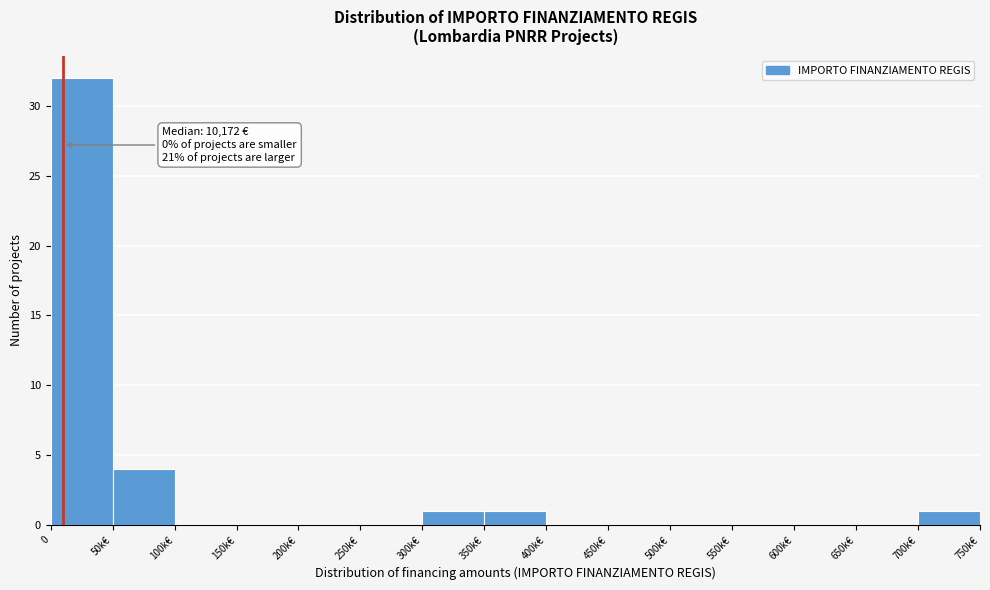

Reading left to right, transcribe all the data shown in this chart.

0=32	50k€=4	100k€=0	150k€=0	200k€=0	250k€=0	300k€=1	350k€=1	400k€=0	450k€=0	500k€=0	550k€=0	600k€=0	650k€=0	700k€=1